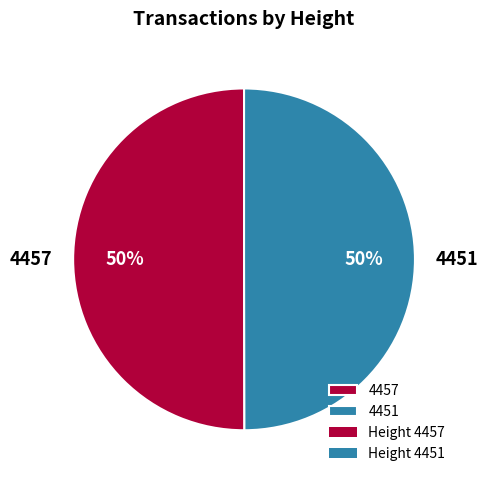

True or false: 4451 accounts for 50% of the total.

True